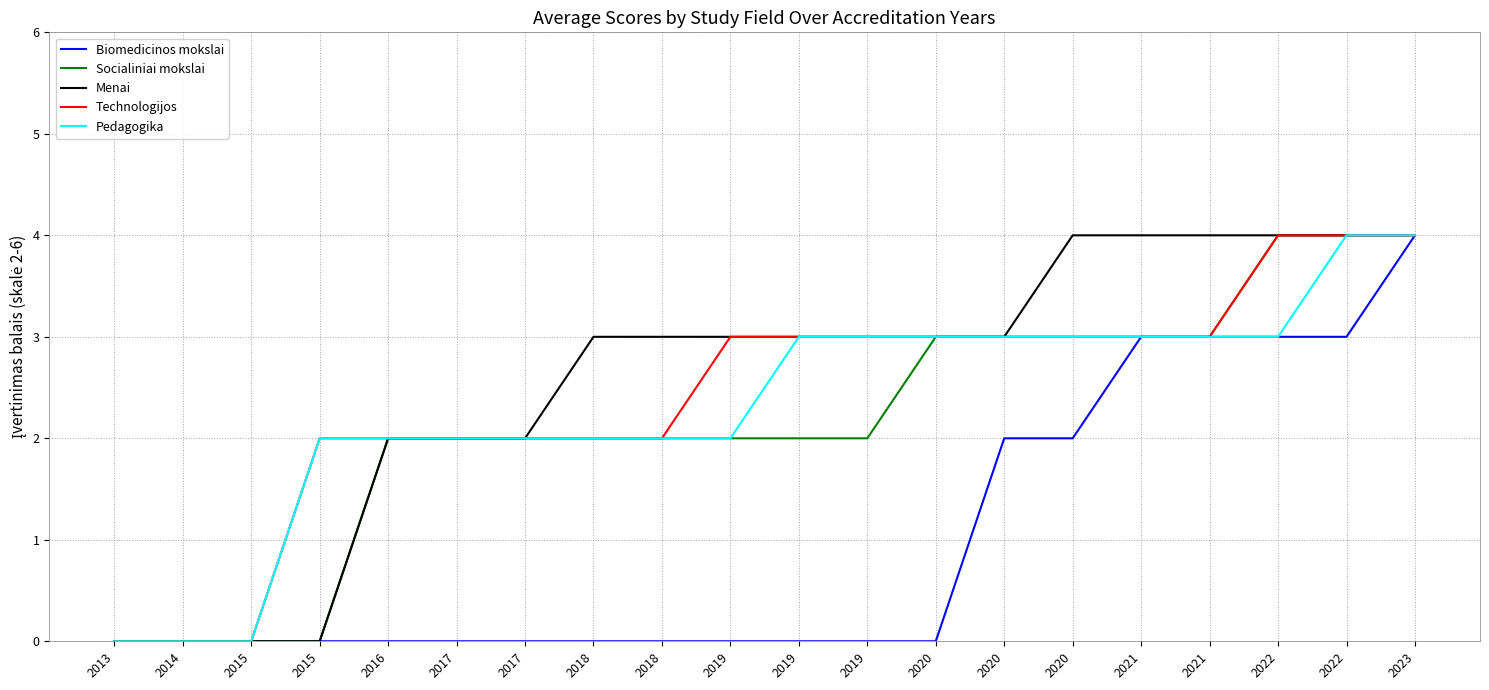

Rank the series at 2018 from lowest to highest value.

Biomedicinos mokslai, Socialiniai mokslai, Technologijos, Pedagogika, Menai